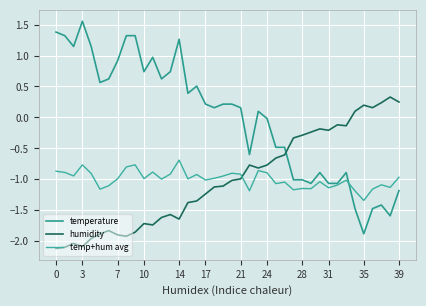

How many positive values does the humidity series have?

6